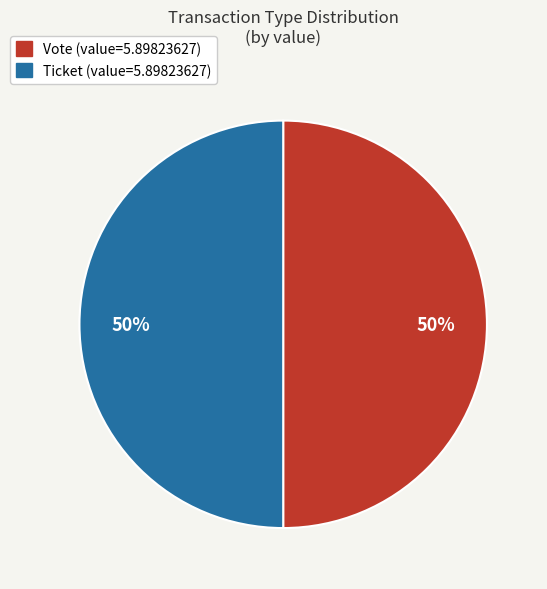

To the nearest percent, what is the average slice percentage?

50%